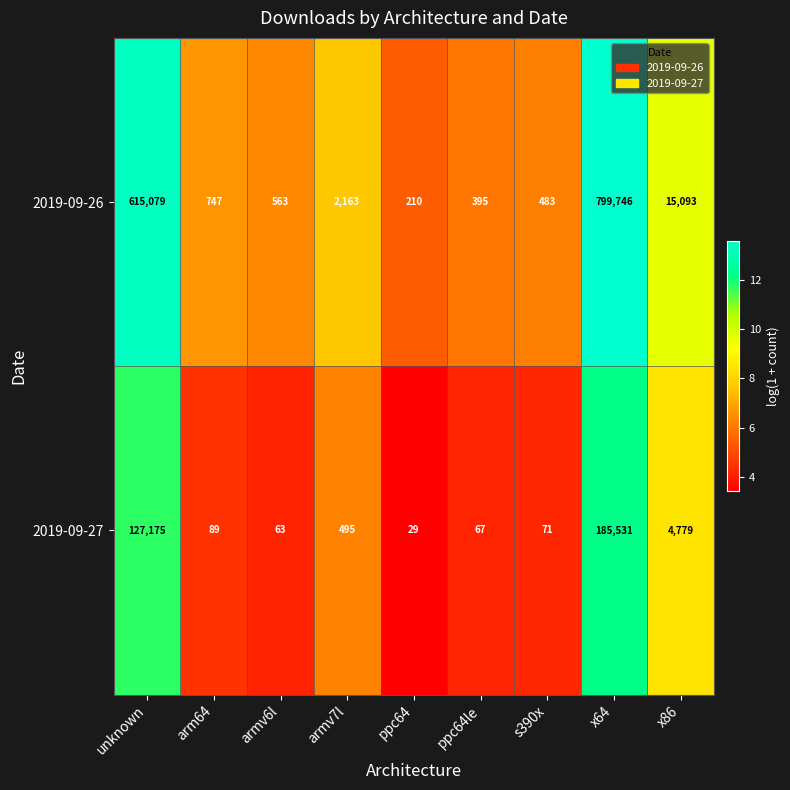

Which series changed the most between armv7l and s390x?

2019-09-26